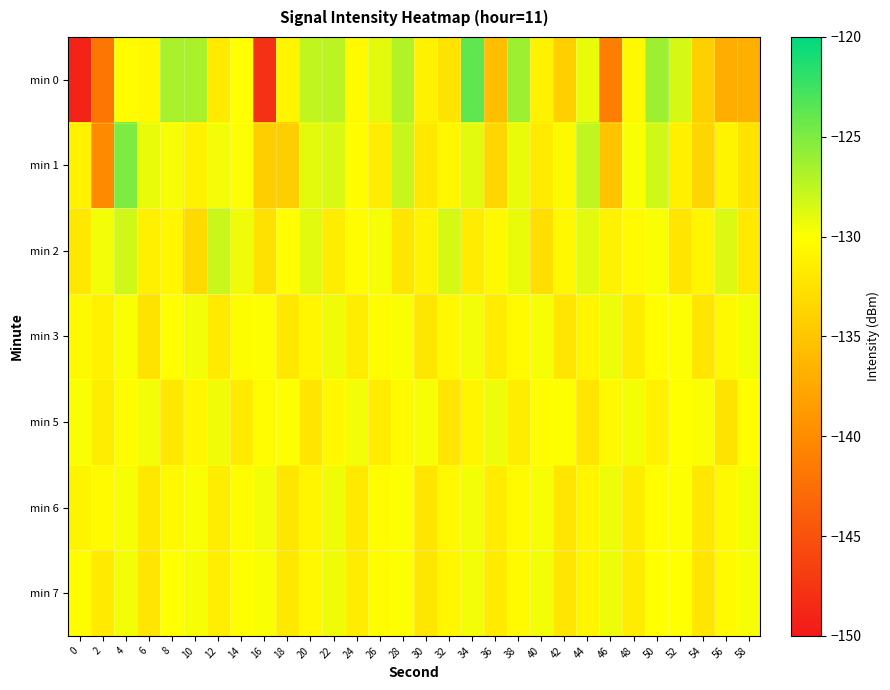

Reading left to right, extract all data points from this chart.

min 0: 0=-149.0	2=-141.9	4=-130.2	6=-130.7	8=-126.6	10=-126.6	12=-131.8	14=-130.0	16=-147.8	18=-130.9	20=-127.6	22=-127.4	24=-130.4	26=-129.0	28=-126.9	30=-131.1	32=-132.4	34=-123.8	36=-135.6	38=-126.2	40=-131.1	42=-134.2	44=-129.2	46=-141.1	48=-130.5	50=-126.1	52=-128.4	54=-134.1	56=-137.1	58=-136.9
min 1: 0=-131.2	2=-140.0	4=-125.0	6=-129.2	8=-129.6	10=-131.0	12=-129.6	14=-129.9	16=-134.2	18=-134.3	20=-129.0	22=-128.5	24=-130.1	26=-131.5	28=-127.8	30=-132.0	32=-130.7	34=-128.9	36=-133.4	38=-129.2	40=-131.8	42=-130.5	44=-127.6	46=-135.2	48=-129.8	50=-128.1	52=-131.3	54=-133.7	56=-130.9	58=-132.5
min 2: 0=-132.0	2=-129.5	4=-128.1	6=-131.3	8=-130.7	10=-133.2	12=-127.9	14=-129.4	16=-132.6	18=-130.1	20=-128.8	22=-131.5	24=-130.3	26=-129.7	28=-132.1	30=-130.9	32=-128.4	34=-131.7	36=-130.5	38=-129.2	40=-132.8	42=-130.6	44=-128.9	46=-131.1	48=-130.4	50=-129.8	52=-132.3	54=-130.8	56=-128.6	58=-131.9
min 3: 0=-130.5	2=-131.2	4=-129.8	6=-132.4	8=-130.1	10=-129.6	12=-131.8	14=-130.3	16=-129.9	18=-132.0	20=-130.7	22=-129.4	24=-131.5	26=-130.2	28=-129.8	30=-132.1	32=-130.6	34=-129.5	36=-131.7	38=-130.4	40=-129.7	42=-132.2	44=-130.8	46=-129.3	48=-131.6	50=-130.1	52=-129.9	54=-132.3	56=-130.5	58=-129.6
min 5: 0=-129.8	2=-131.5	4=-130.2	6=-129.6	8=-132.0	10=-130.7	12=-129.4	14=-131.8	16=-130.3	18=-129.9	20=-132.1	22=-130.6	24=-129.5	26=-131.7	28=-130.4	30=-129.7	32=-132.2	34=-130.8	36=-129.3	38=-131.6	40=-130.1	42=-129.9	44=-132.3	46=-130.5	48=-129.6	50=-131.2	52=-130.0	54=-129.8	56=-132.4	58=-130.1
min 6: 0=-131.0	2=-130.4	4=-129.7	6=-132.0	8=-130.5	10=-129.8	12=-131.5	14=-130.2	16=-129.6	18=-132.1	20=-130.8	22=-129.4	24=-131.9	26=-130.3	28=-129.9	30=-132.2	32=-130.6	34=-129.5	36=-131.7	38=-130.4	40=-129.7	42=-132.3	44=-130.8	46=-129.3	48=-131.6	50=-130.1	52=-129.9	54=-132.0	56=-130.5	58=-129.6
min 7: 0=-130.2	2=-131.8	4=-129.5	6=-132.3	8=-130.0	10=-129.7	12=-131.4	14=-130.1	16=-129.8	18=-132.0	20=-130.6	22=-129.4	24=-131.7	26=-130.3	28=-129.9	30=-132.1	32=-130.7	34=-129.5	36=-131.8	38=-130.4	40=-129.6	42=-132.2	44=-130.8	46=-129.3	48=-131.5	50=-130.0	52=-130.0	54=-132.3	56=-130.4	58=-129.7